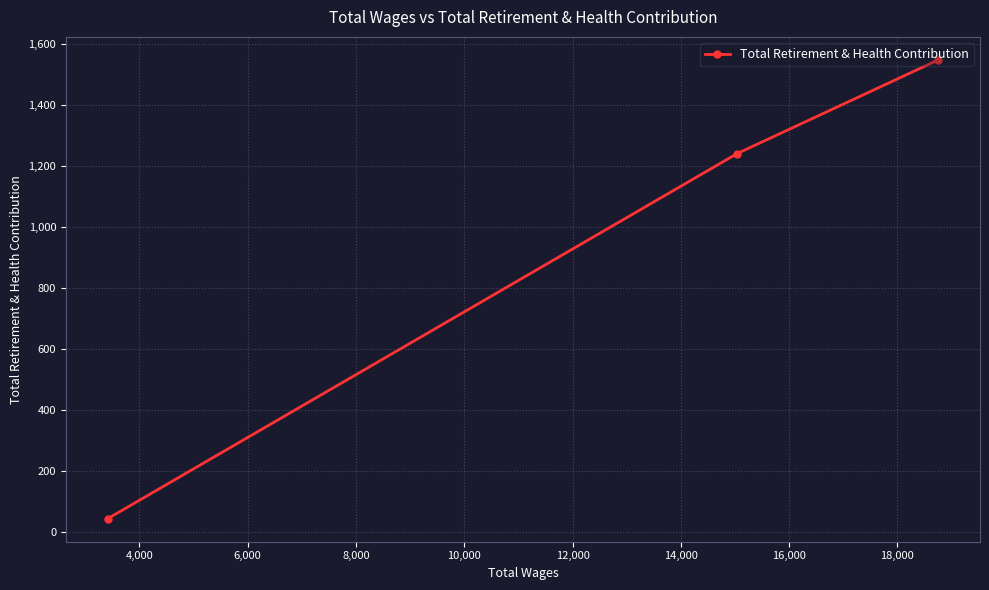

How many data points does each series have?

3